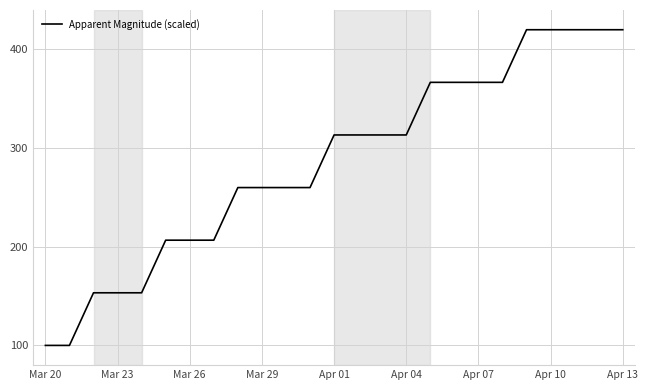

Does the chart have visible grid lines?

Yes